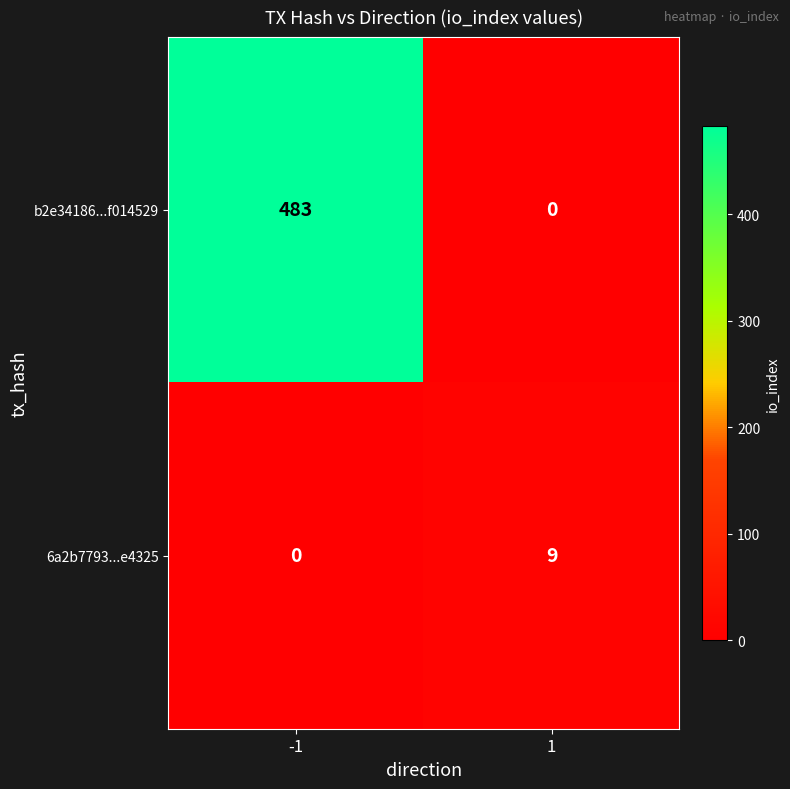

List the series in order of their overall mean, lowest first.

6a2b7793...e4325, b2e34186...f014529